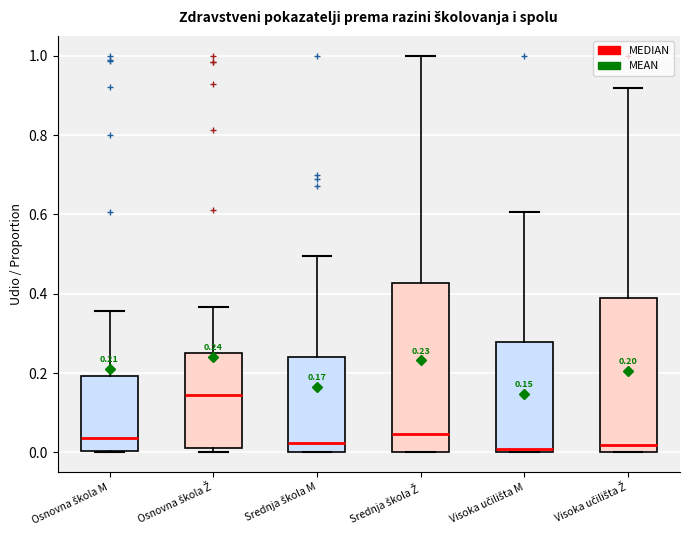

Which box is the tallest, from its lower edge to its upper edge?

Srednja škola Ž